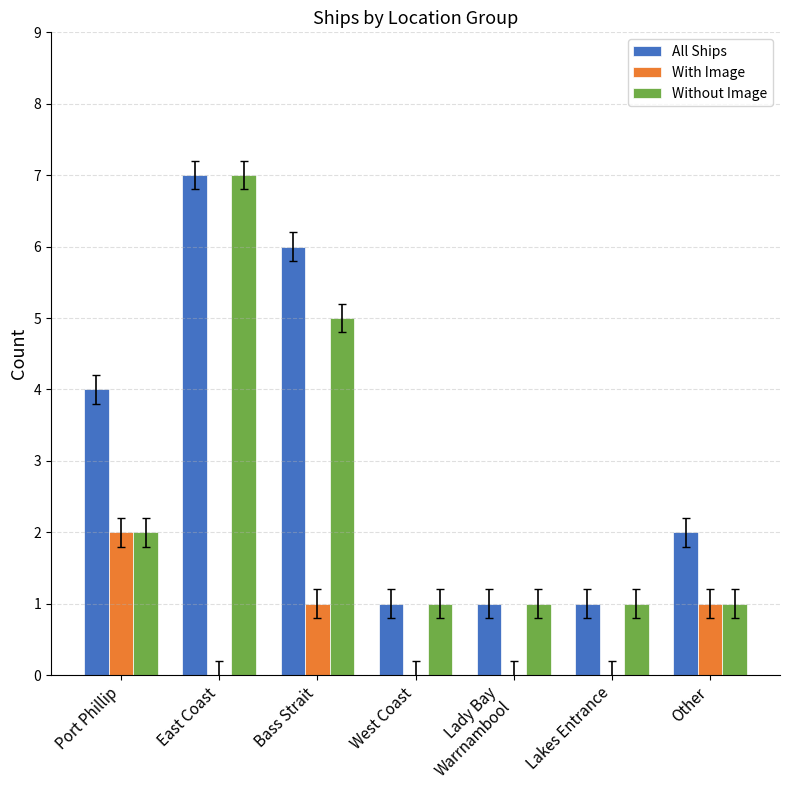

Which series has the largest total across all categories?

All Ships